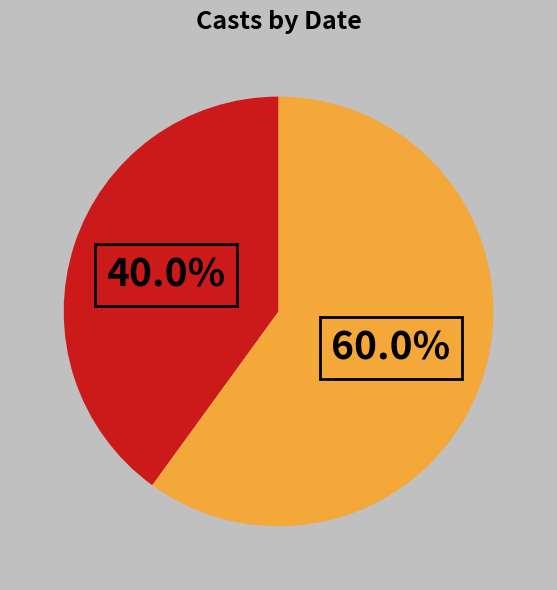

Does any single category account for the majority?

Yes